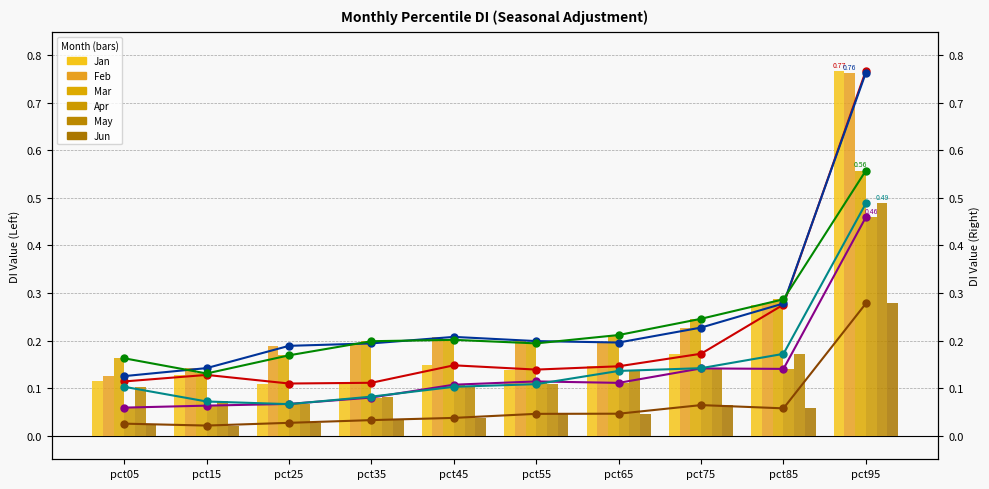

Does the chart contain any negative values?

No